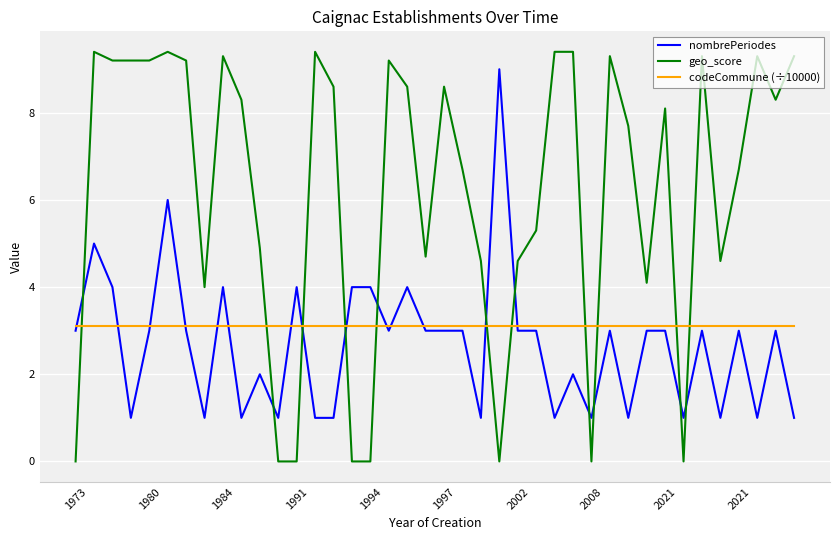

Which series has the largest range (max minus min)?

geo_score